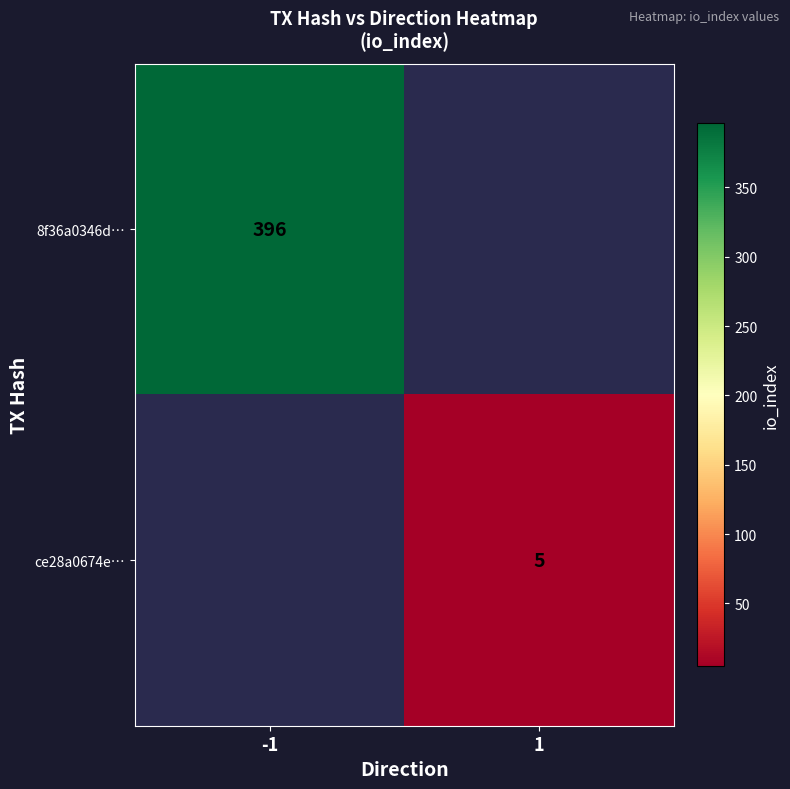

Is the value of ce28a0674e… at 1 greater than the value of 8f36a0346d… at -1?

No